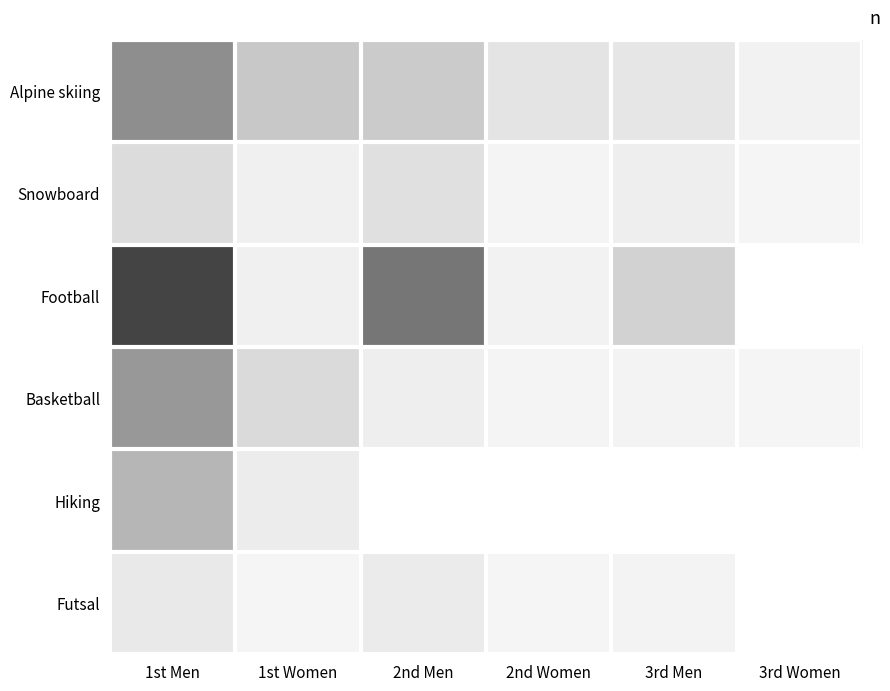

What is the spread (max minus min) of values at 1st Men?

568.0